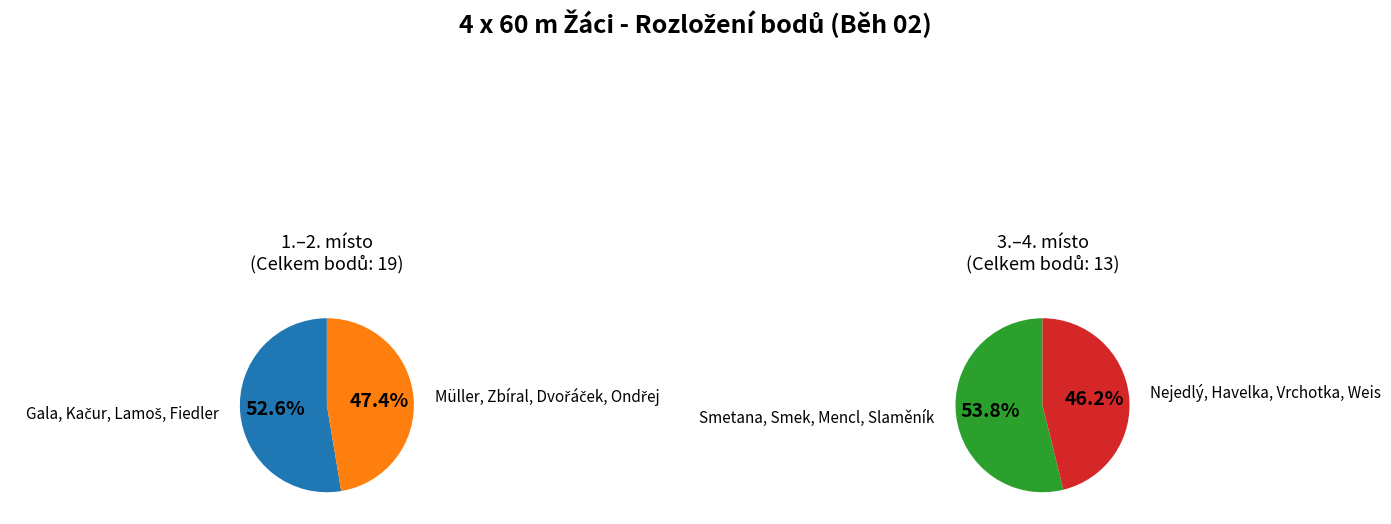

How many slices are in this pie chart?

4